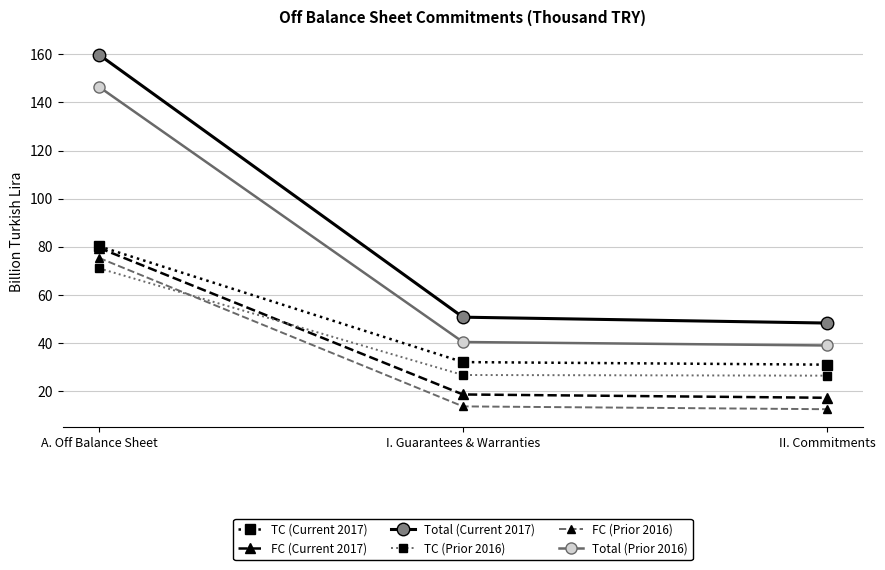

Where does the Total (Prior 2016) series first go above 40?

A. Off Balance Sheet